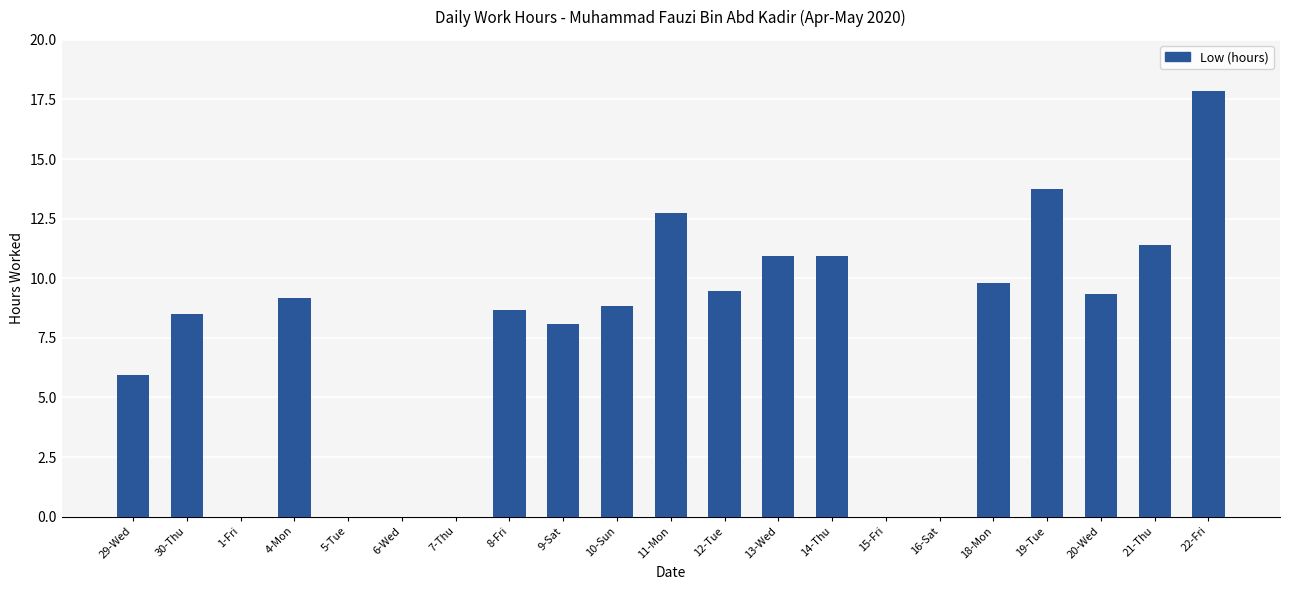

What is the greatest value displayed?

17.9